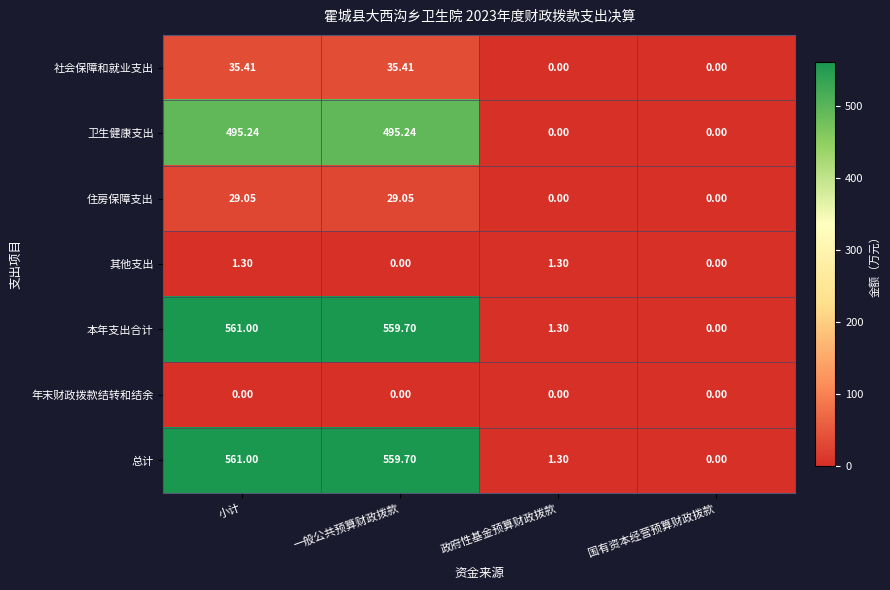

At which category is the sum across all series the highest?

小计